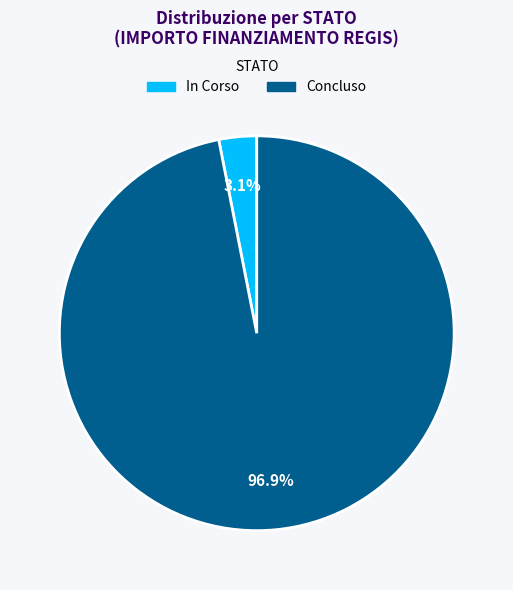

What is the majority slice?

Concluso